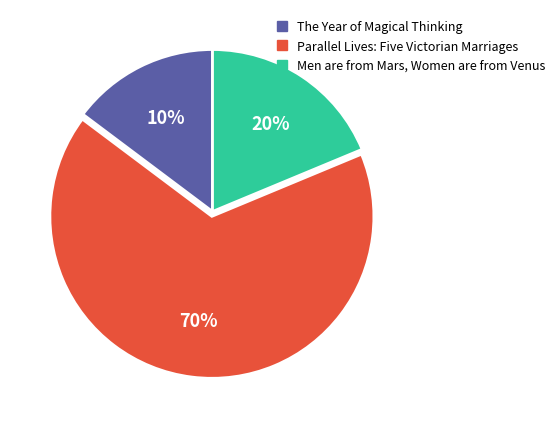

How many segments does this pie chart have?

3